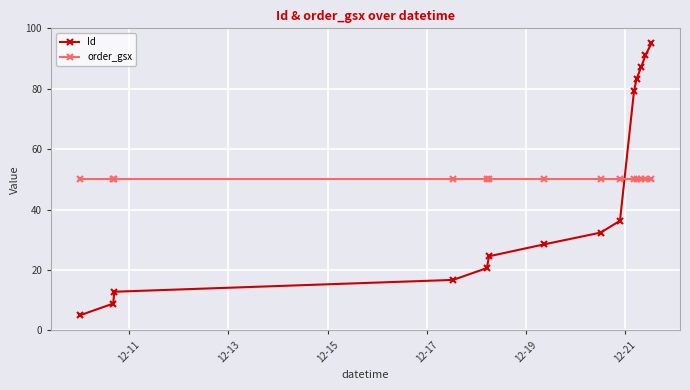

What is the minimum value shown in the chart?

5.0